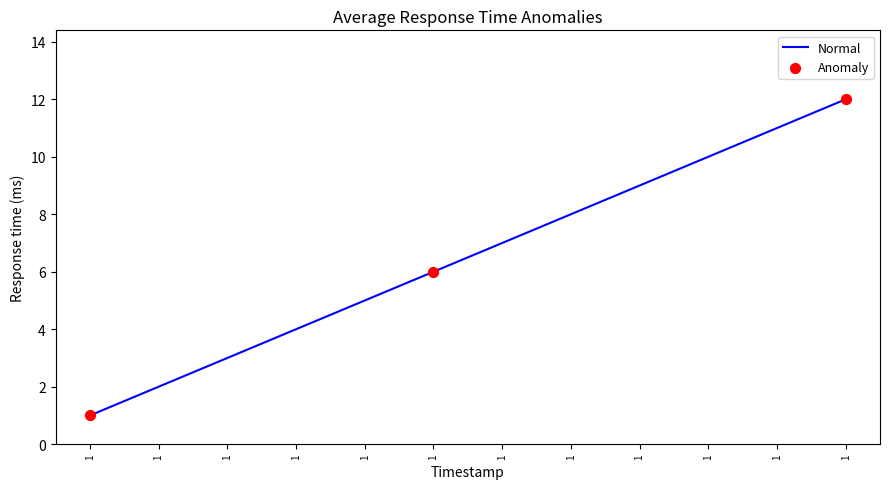

What is the change in value from 1 to 1?

+5